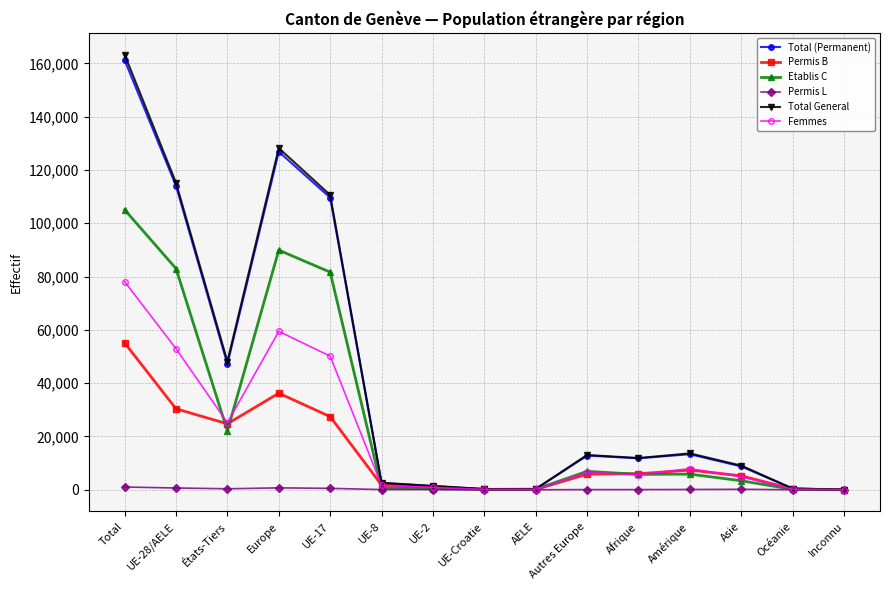

The value of Total (Permanent) at Afrique is 11806. True or false?

True